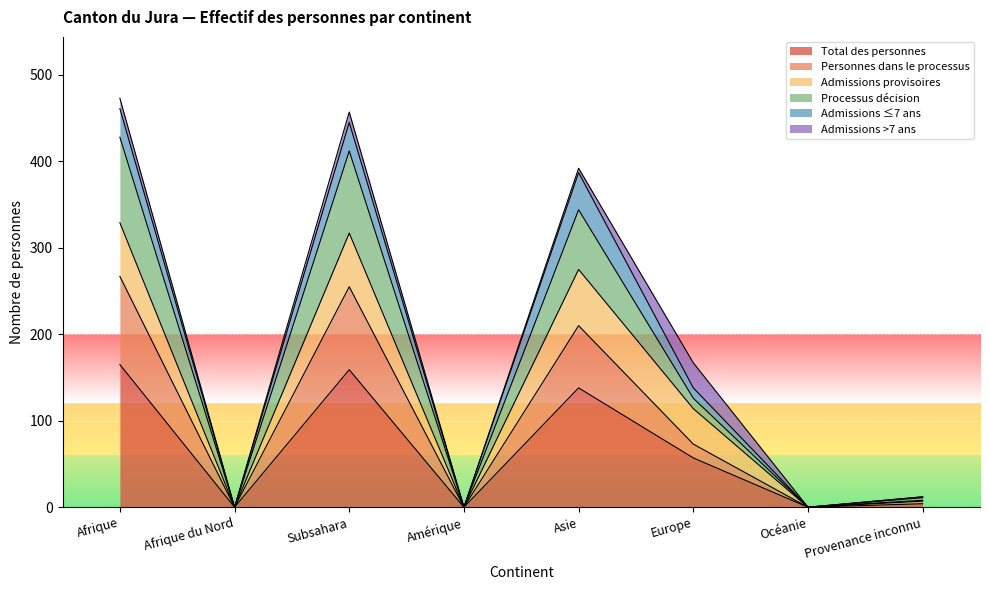

The value of Total des personnes at Subsahara is 159. True or false?

True